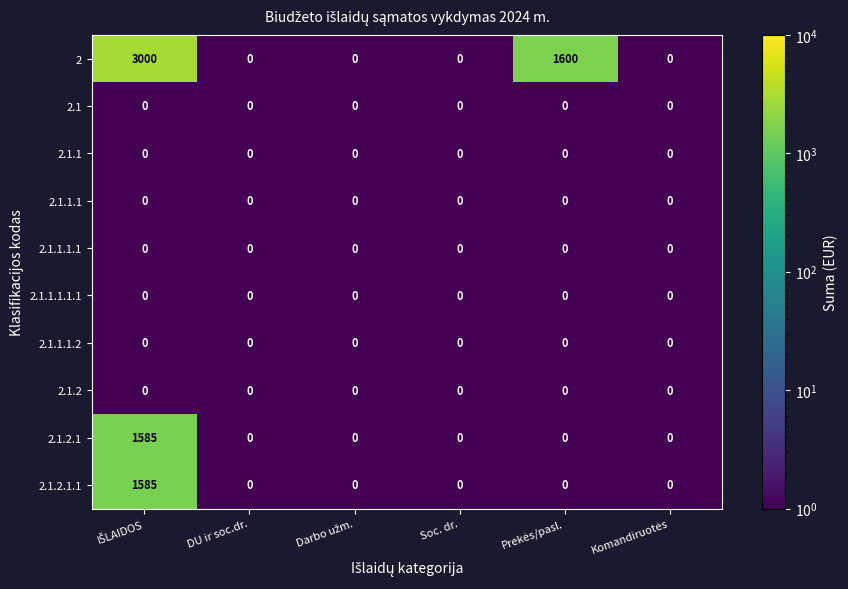

The value of 2.1.1.1.1 at Soc. dr. is 0. True or false?

True